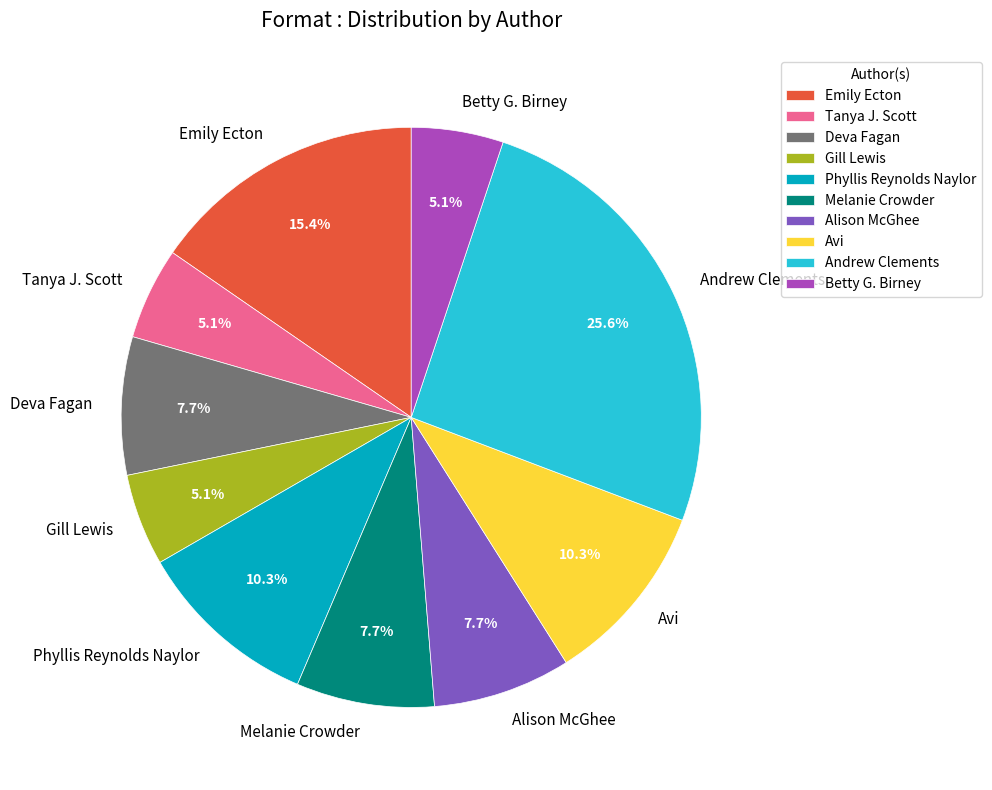

What is the ratio of the value at Avi to the value at Betty G. Birney?

2.0